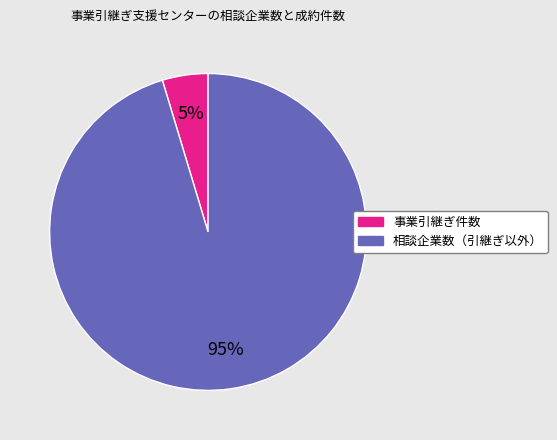

How many segments does this pie chart have?

2